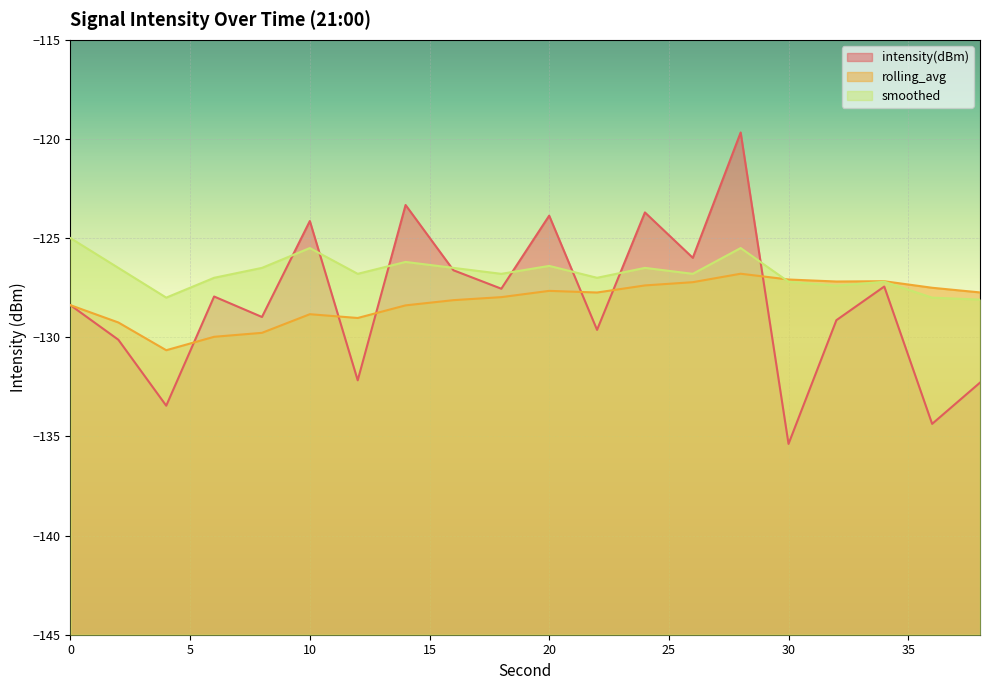

The smoothed series shows -126.5 at 24. True or false?

True